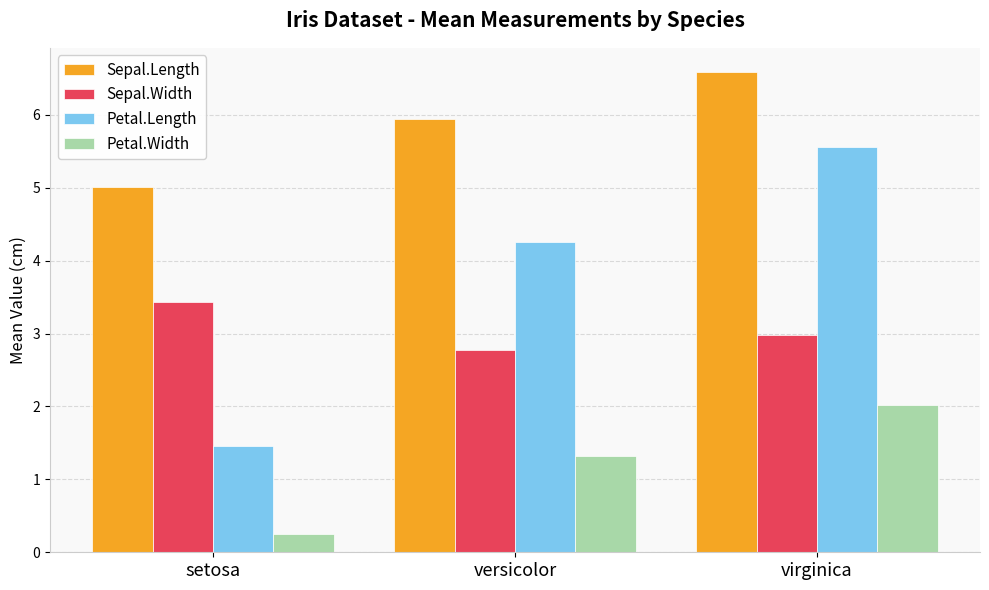

At how many categories does at least one series exceed 4?

3